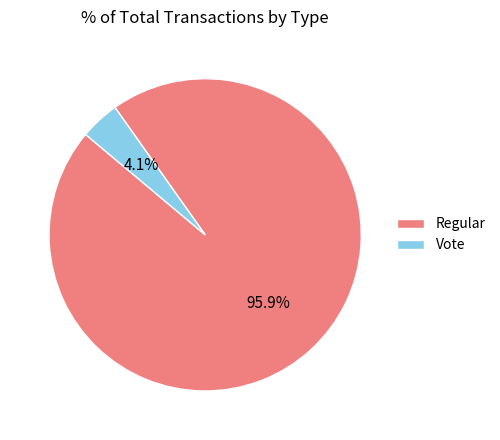

To the nearest percent, what percentage of the pie is Vote?

4%